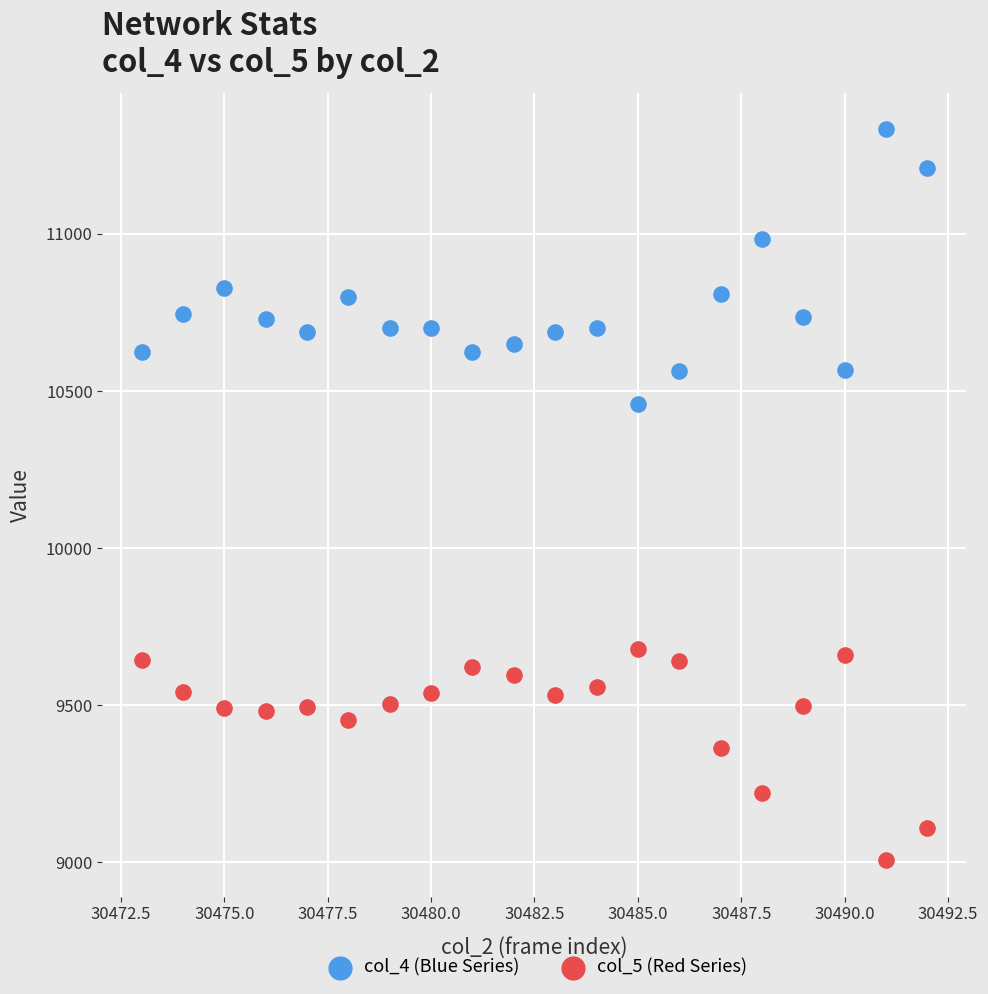

Across all series, what Y value is closest to 10170?

10458